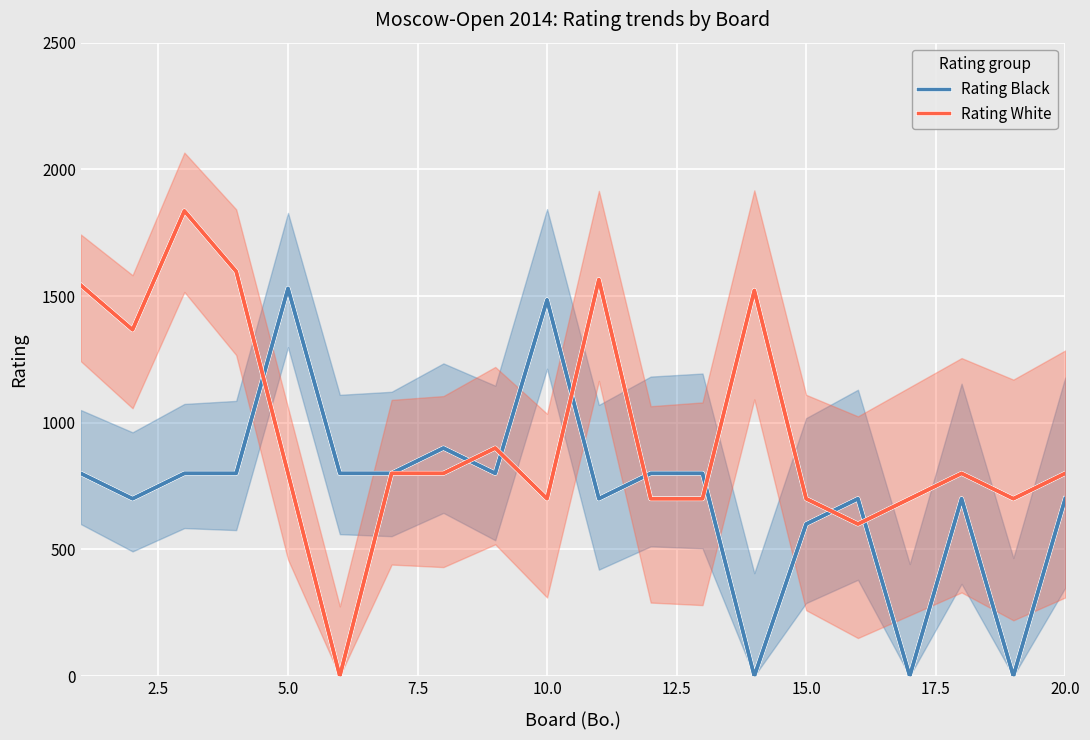

Which category has the highest value in the Rating Black series?

5.0